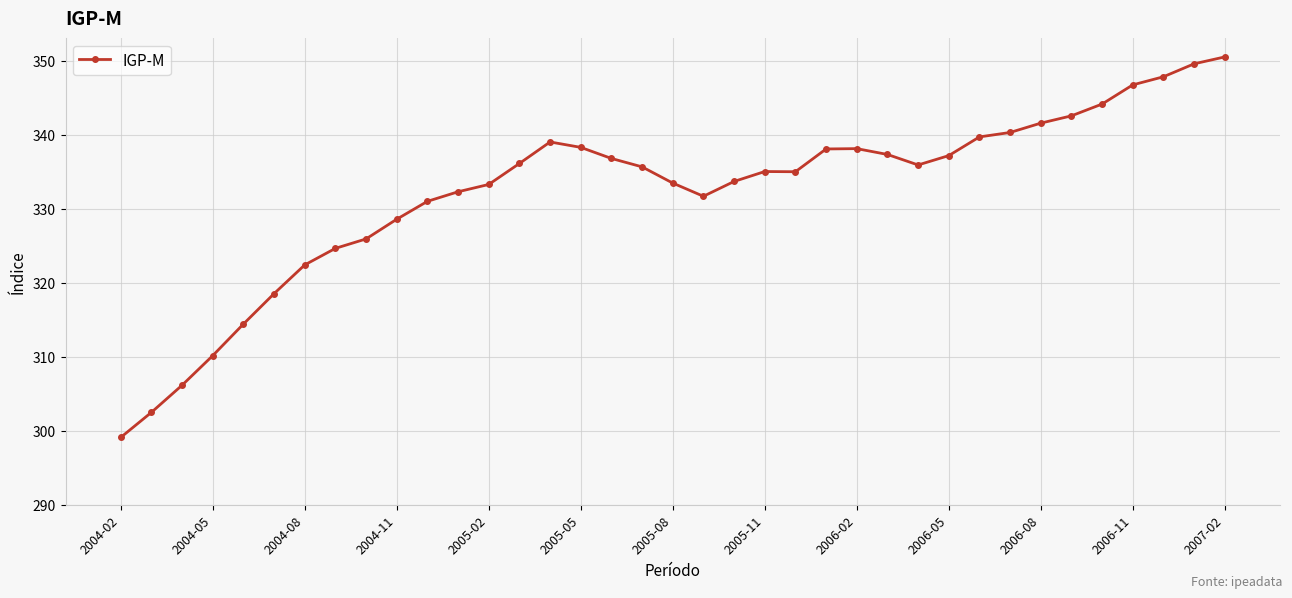

What is the value of the 24th point from the left?

338.1